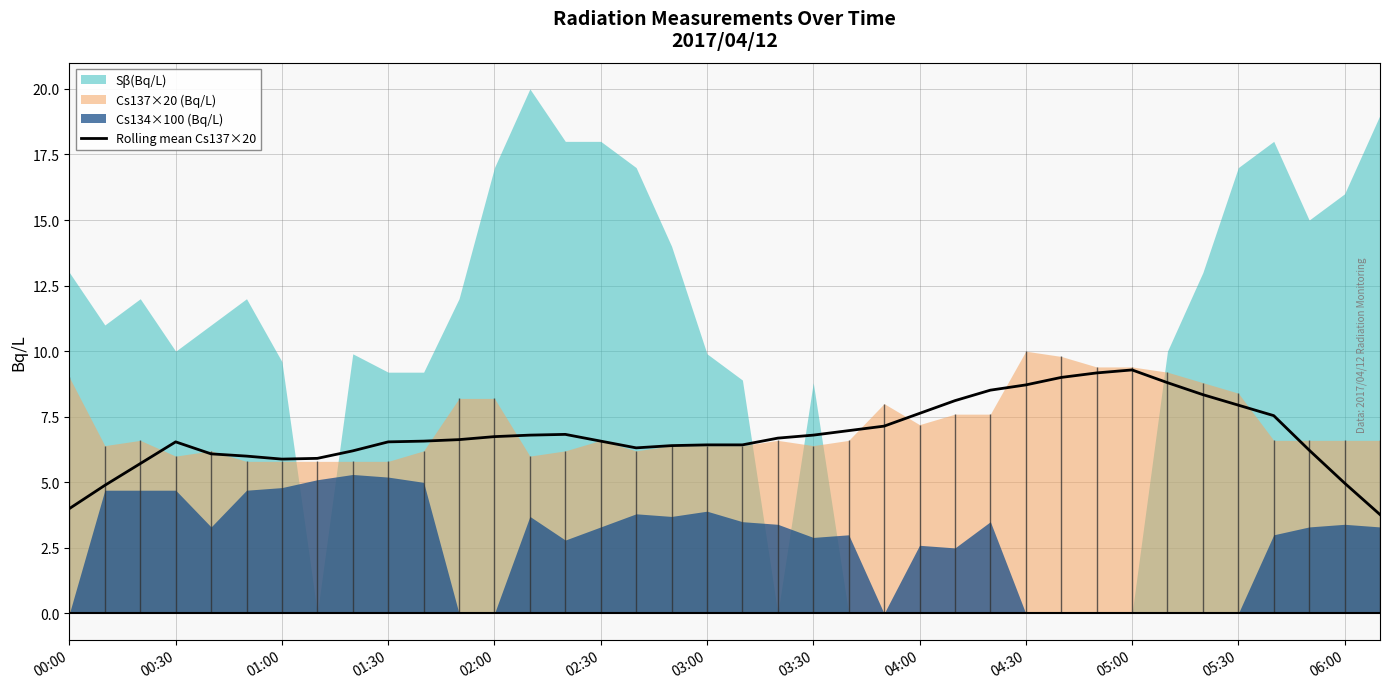

What is the minimum value for Rolling mean Cs137×20?

3.8